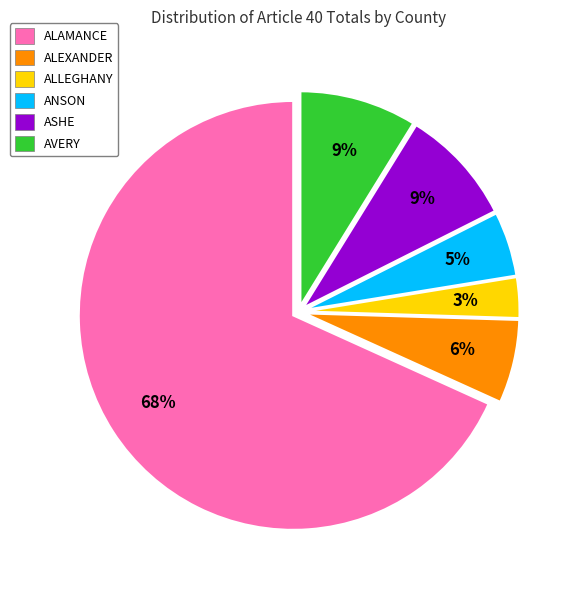

Does any single category account for the majority?

Yes